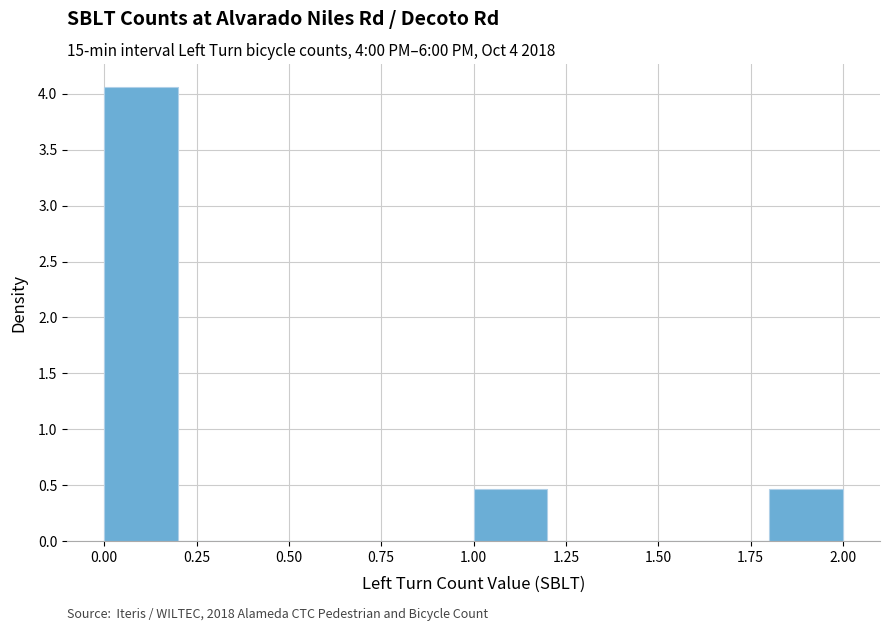

Which range on the x-axis has the tallest bar?

0.0 to 0.2